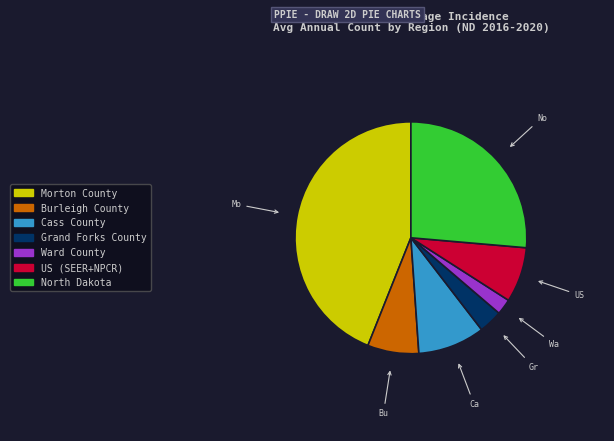

How many slices are in this pie chart?

7